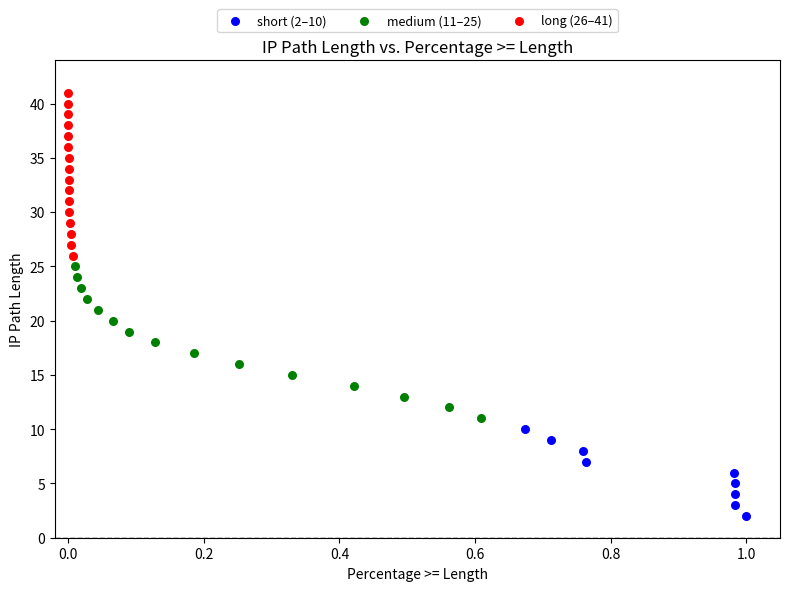

Which series reaches the maximum Y coordinate?

long (26–41)